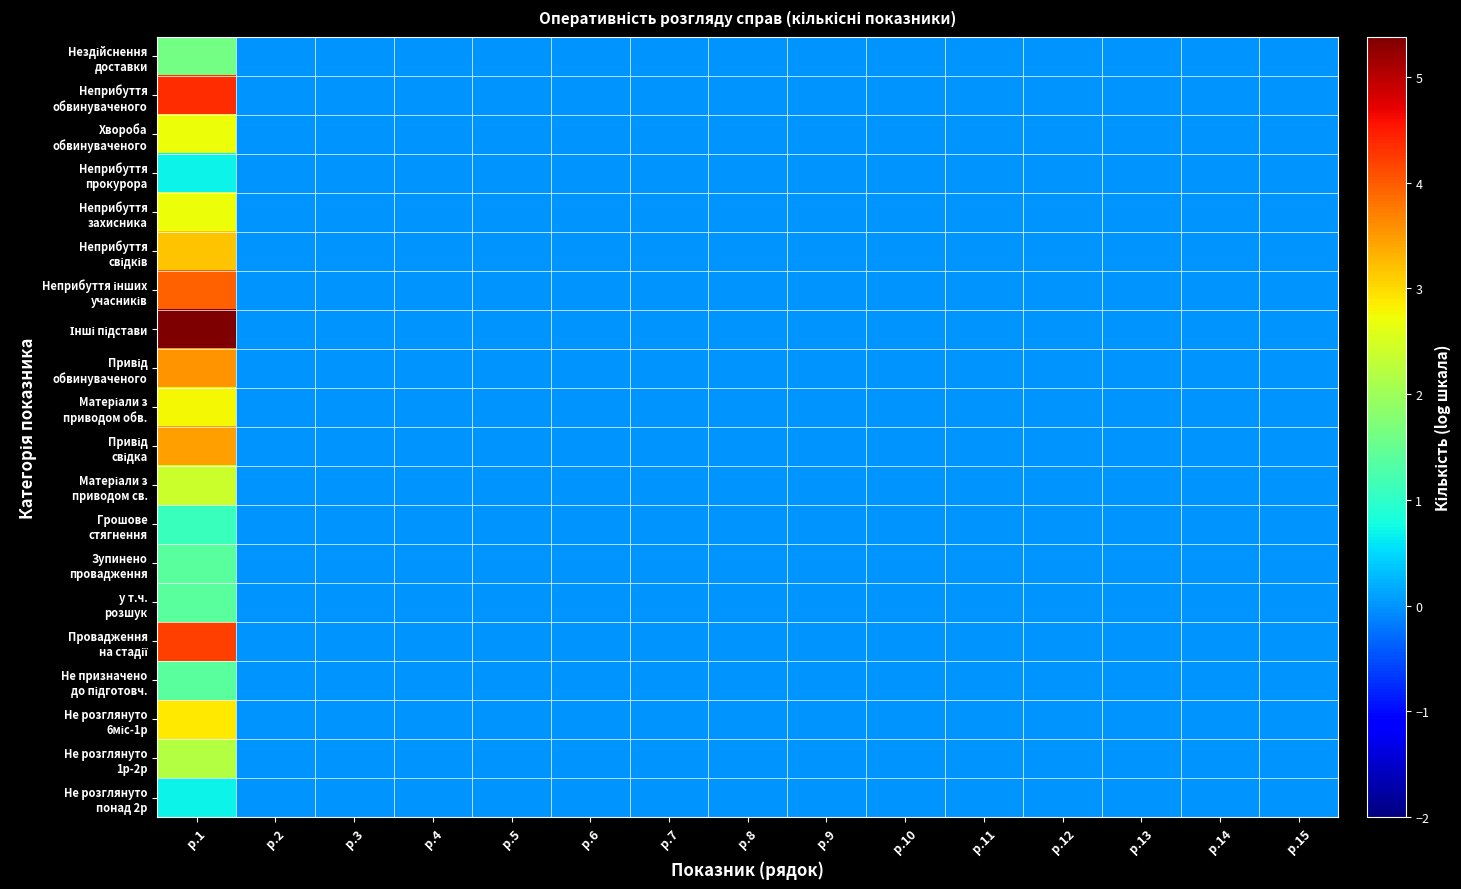

At which category is the sum across all series the highest?

р.1